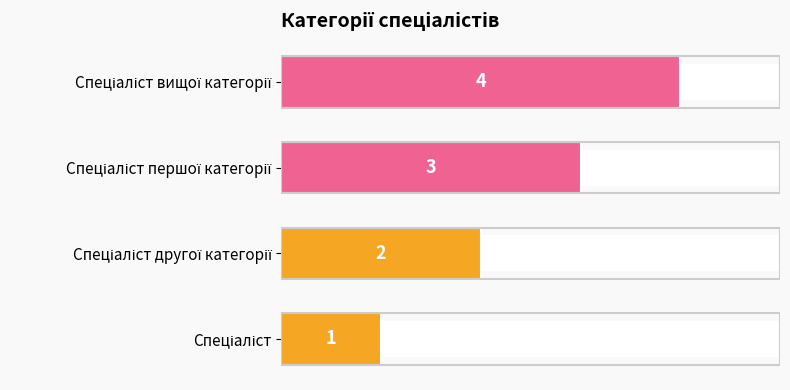

What is the maximum value shown in the chart?

4